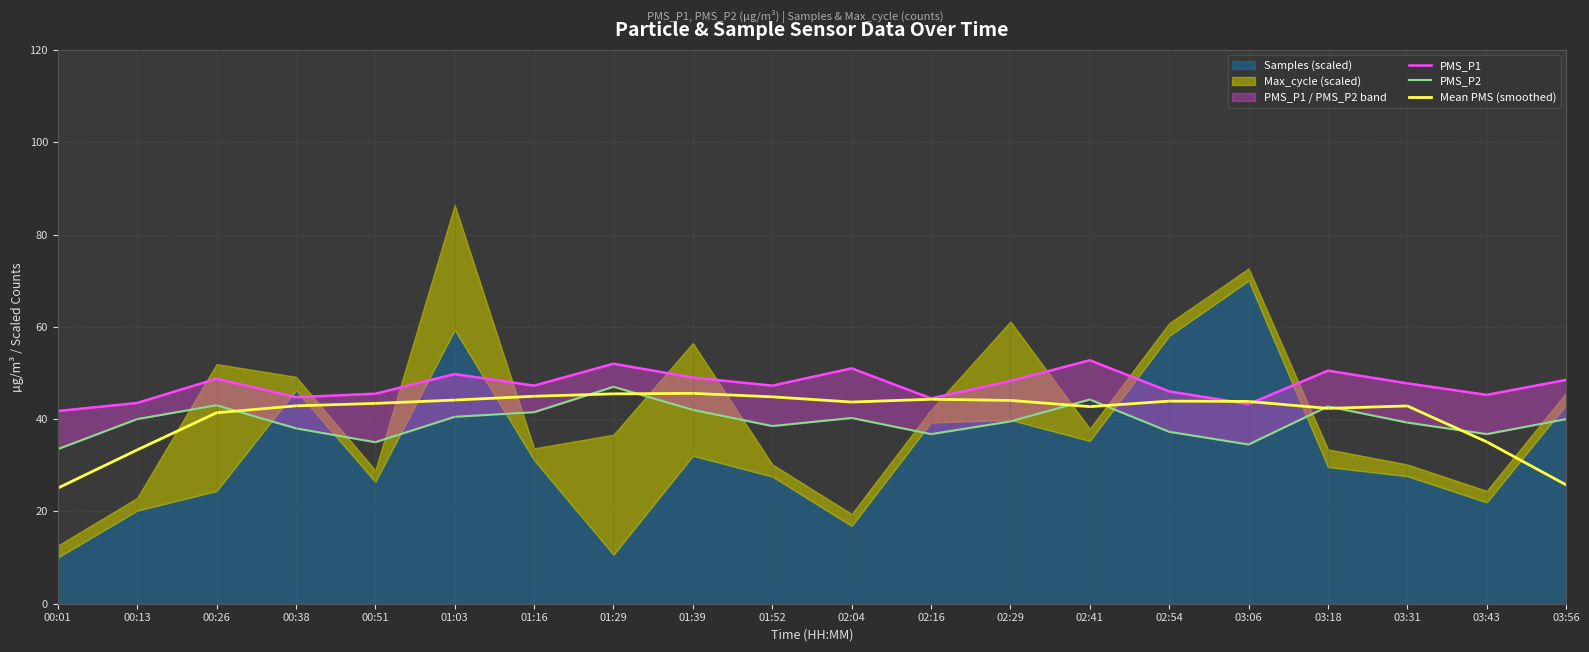

What is the minimum value for Mean PMS (smoothed)?

25.1